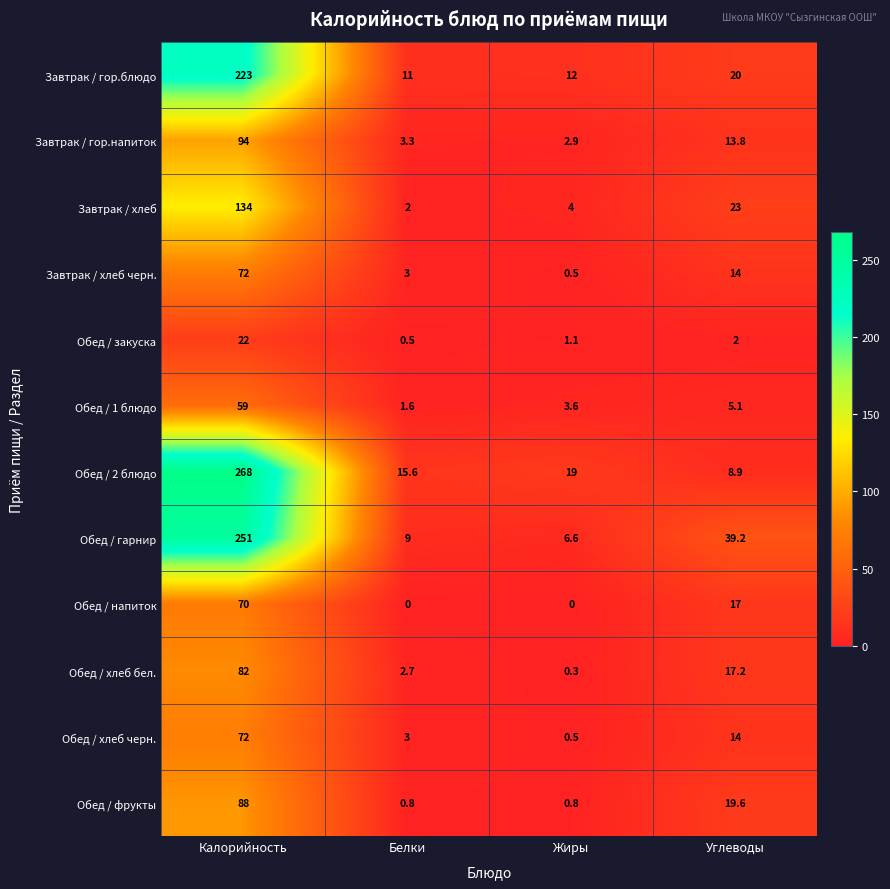

The Обед / фрукты series shows 0.2 at Жиры. True or false?

False